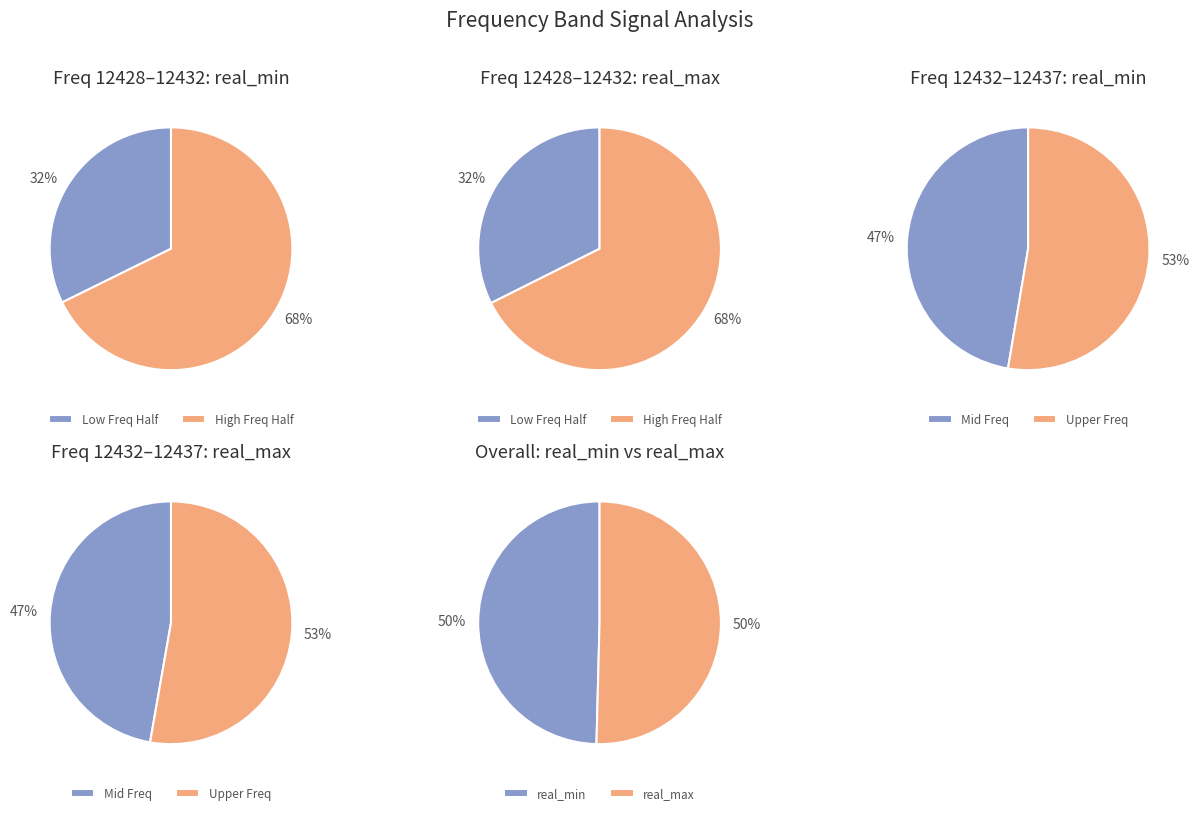

At 18, list the series in order from smallest to largest.

real_min, real_max